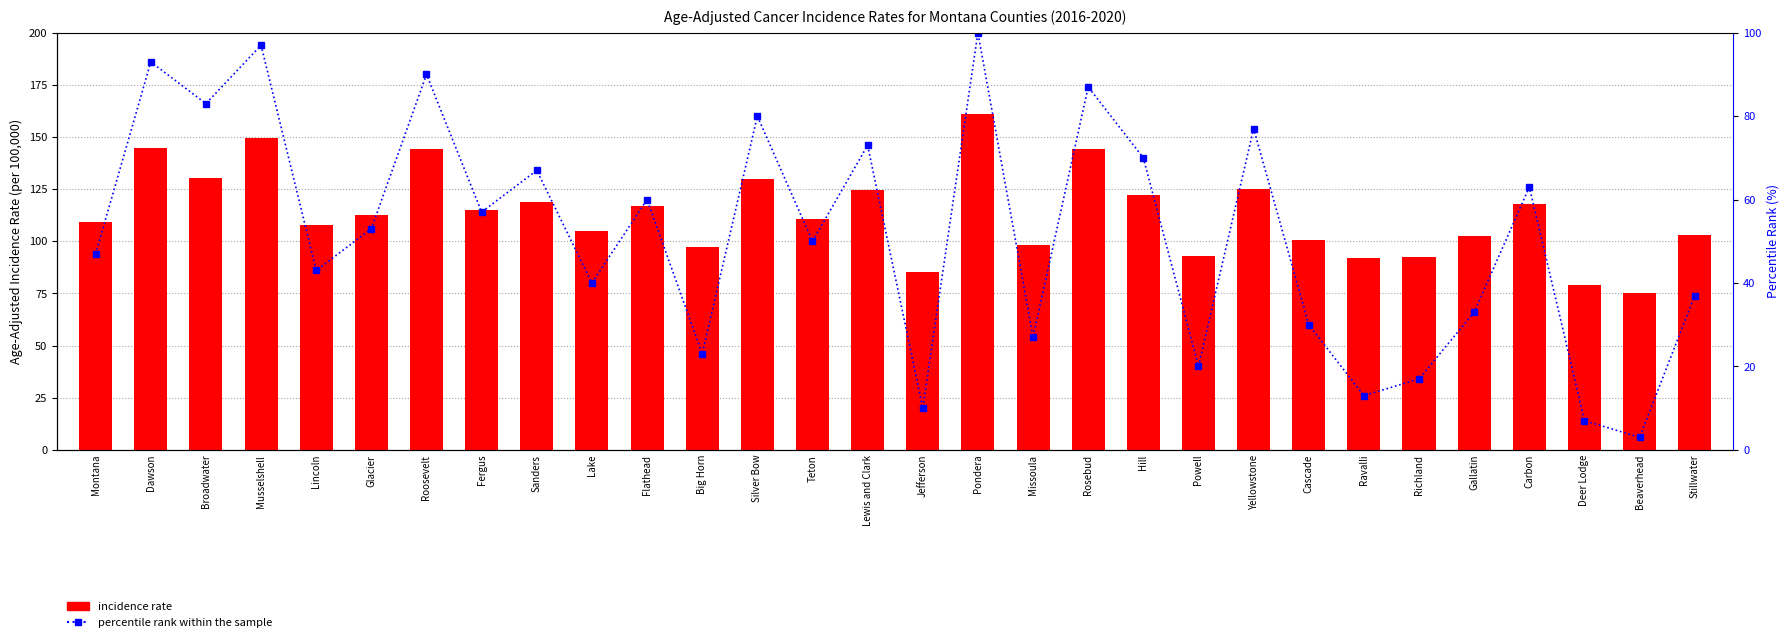

What is the difference between the highest and lowest values at Missoula?

71.0